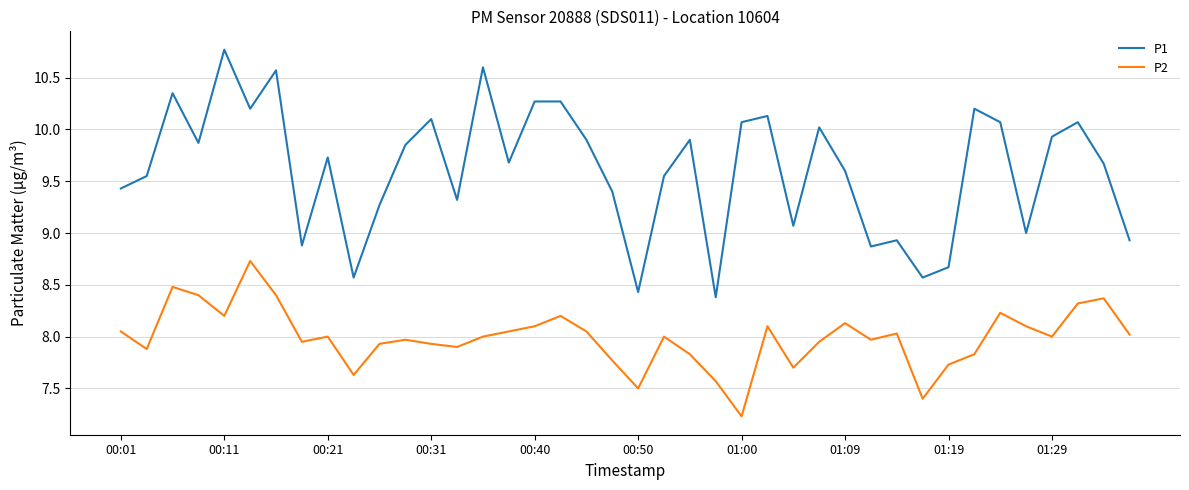

How many interior local peaks does the P2 series have?

11